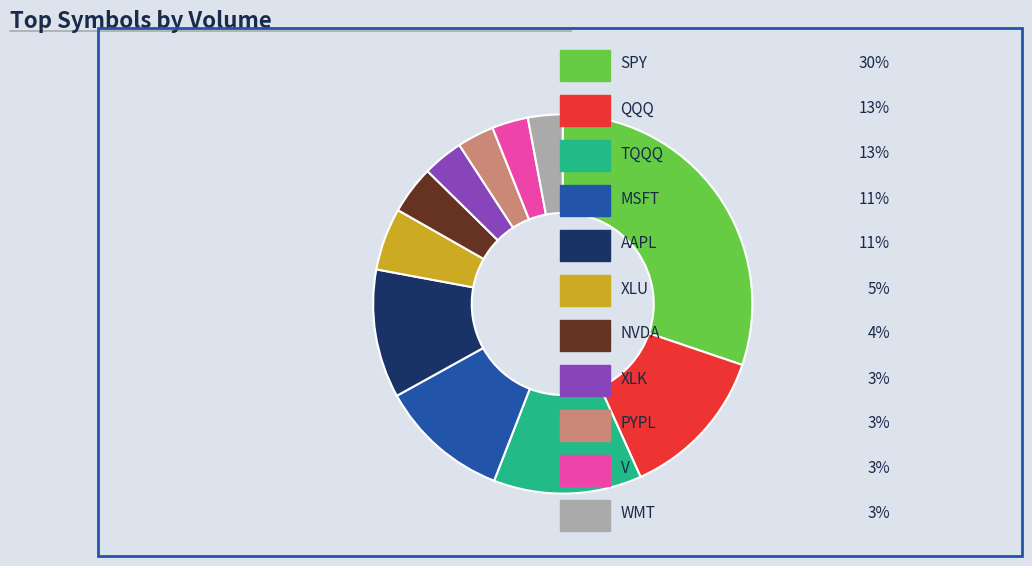

Does any single category account for the majority?

No